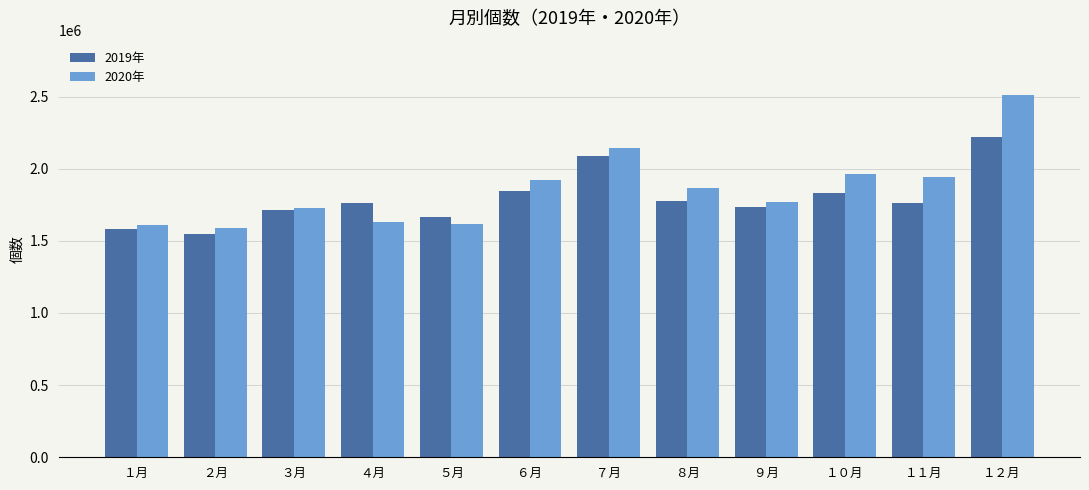

Which series has the largest range (max minus min)?

2020年